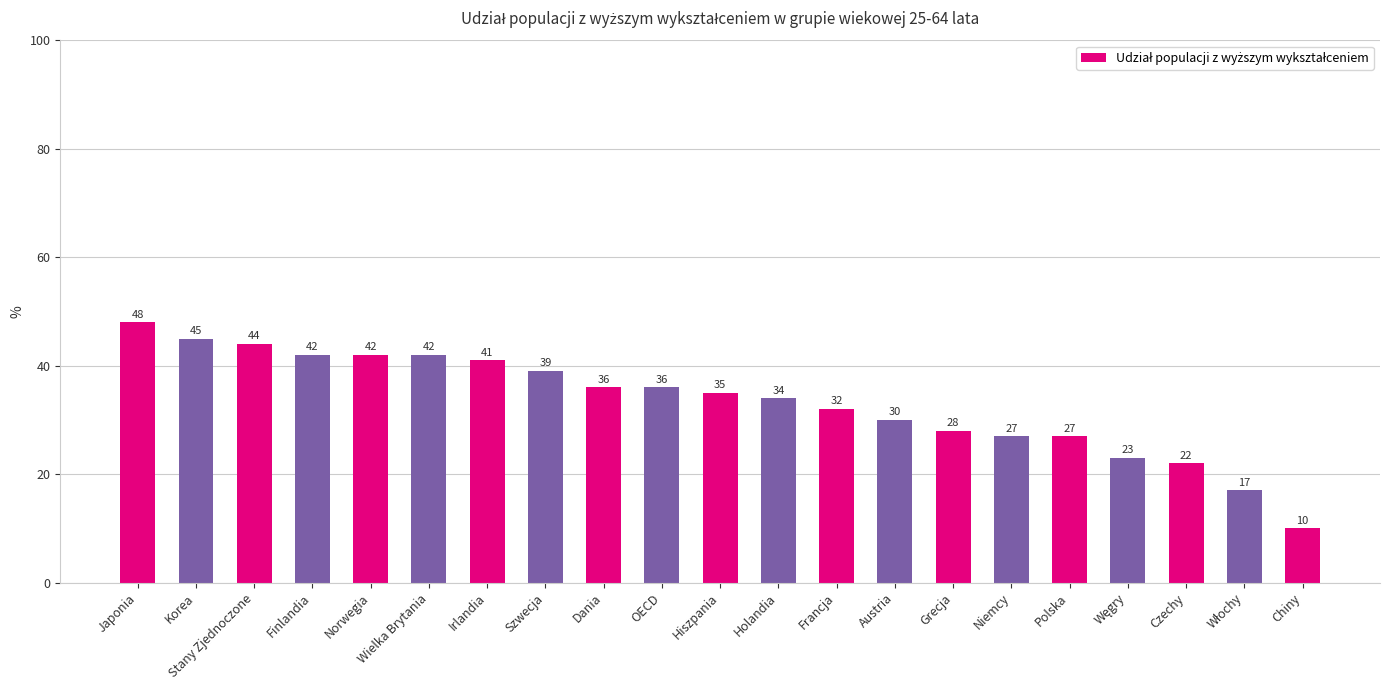

The value at Korea is 45. True or false?

True